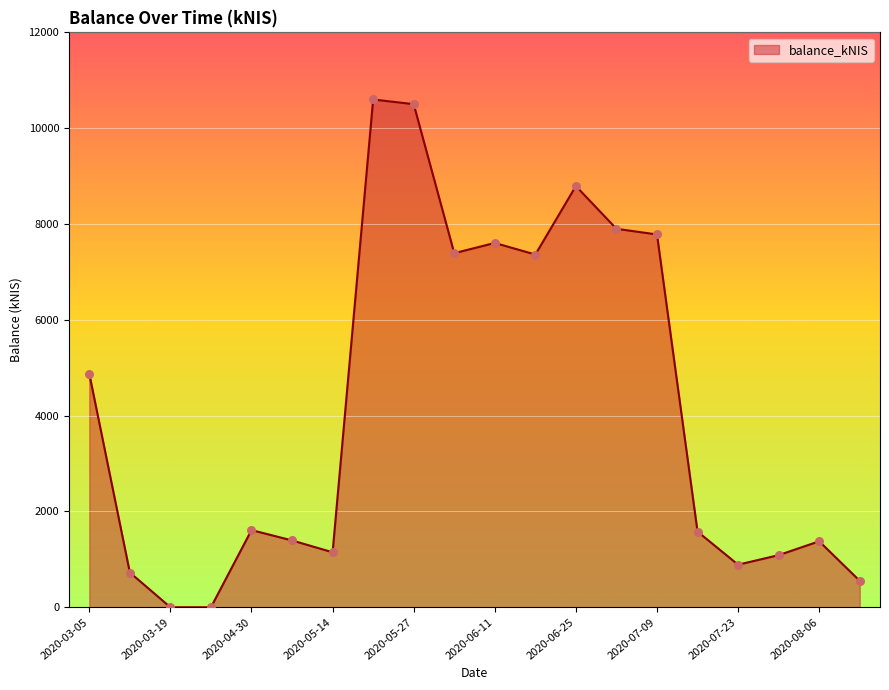

What is the difference between the maximum and minimum values?

10599.0